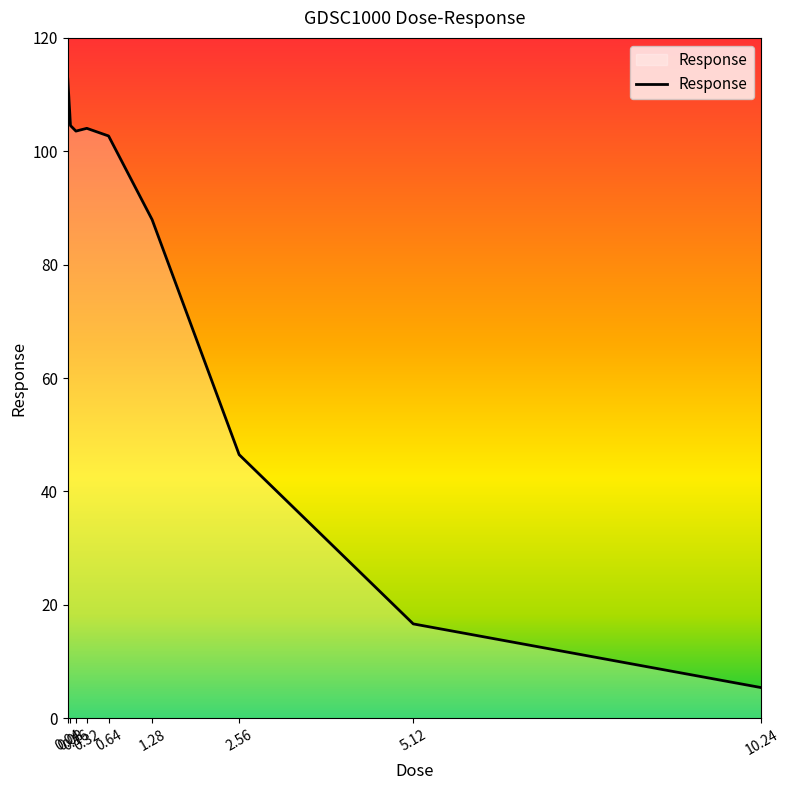

Approximately how many times larger is the value at 10.24 compared to 1.28?

0.1